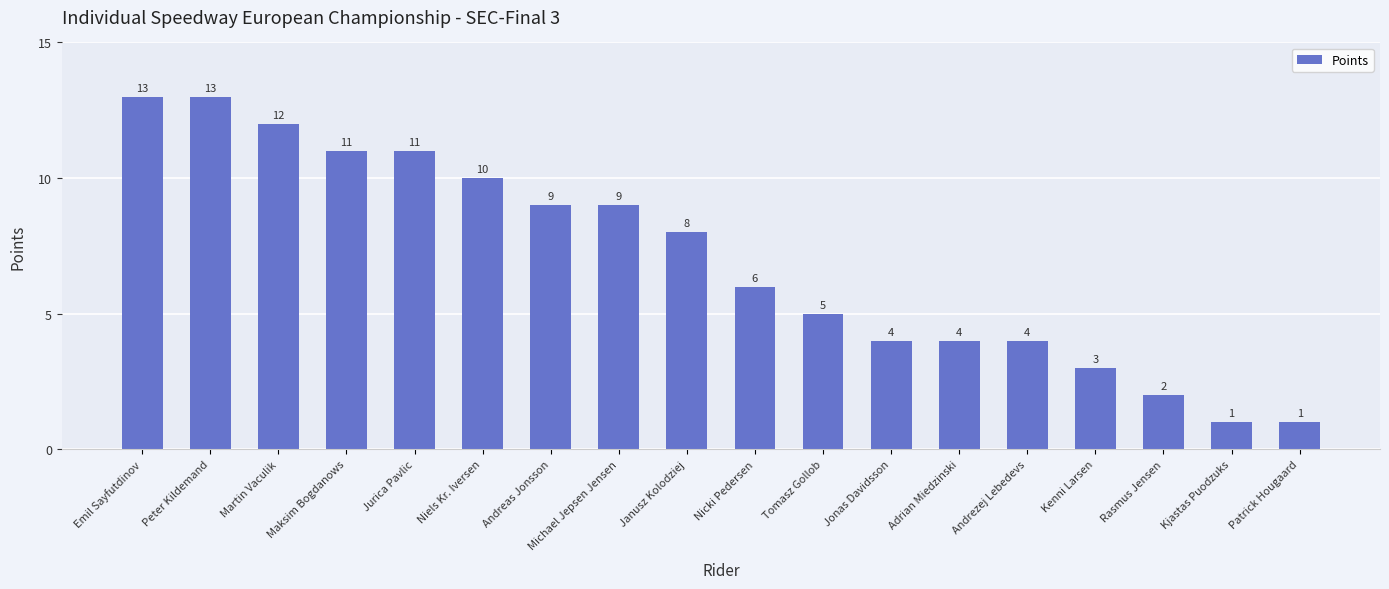

What is the sum of the values at Kenni Larsen and Nicki Pedersen?

9